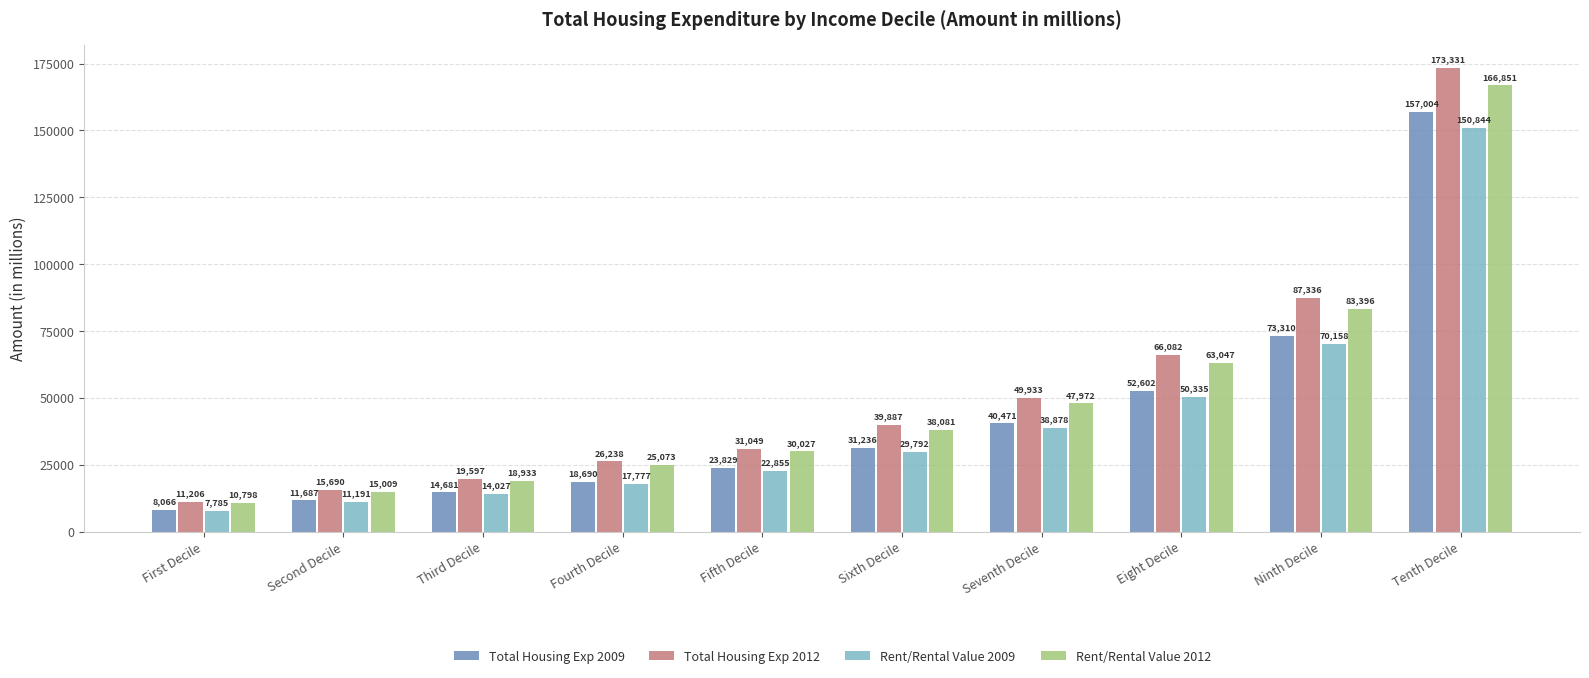

Which series has the largest total across all categories?

Total Housing Exp 2012